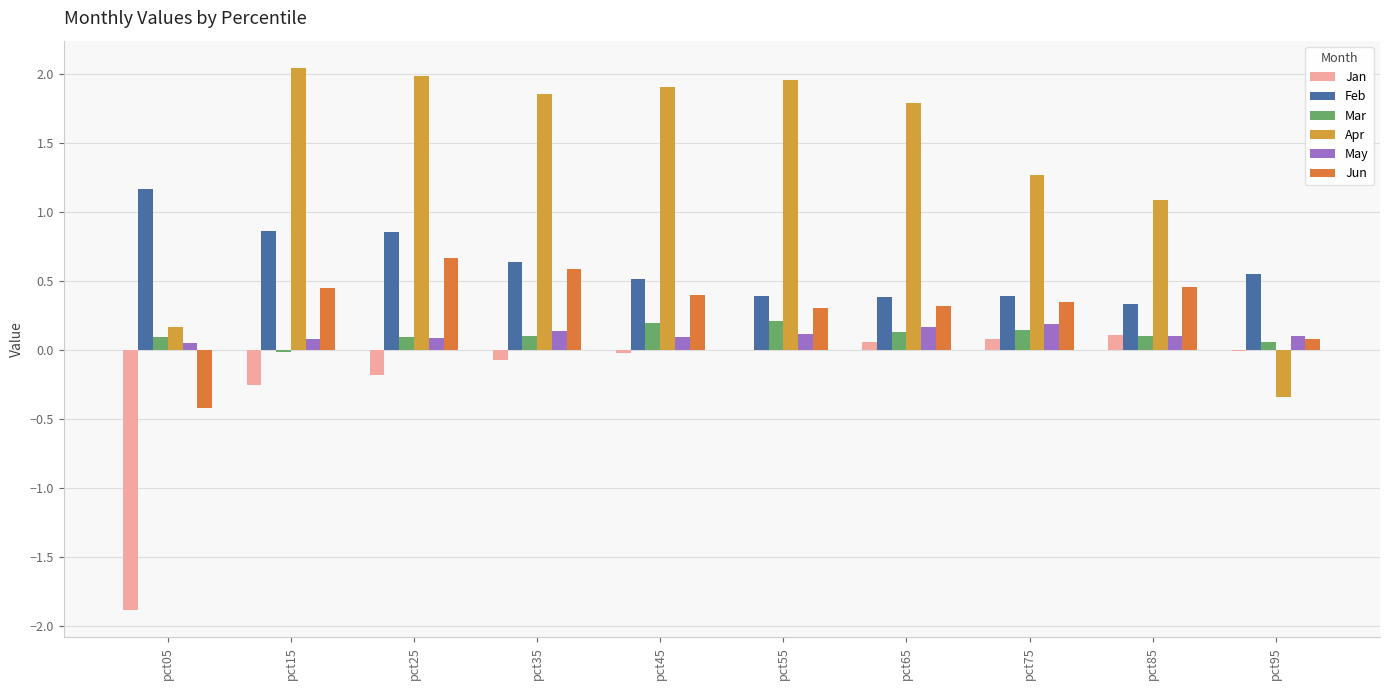

Which has a higher value, pct65 or pct35?

pct65